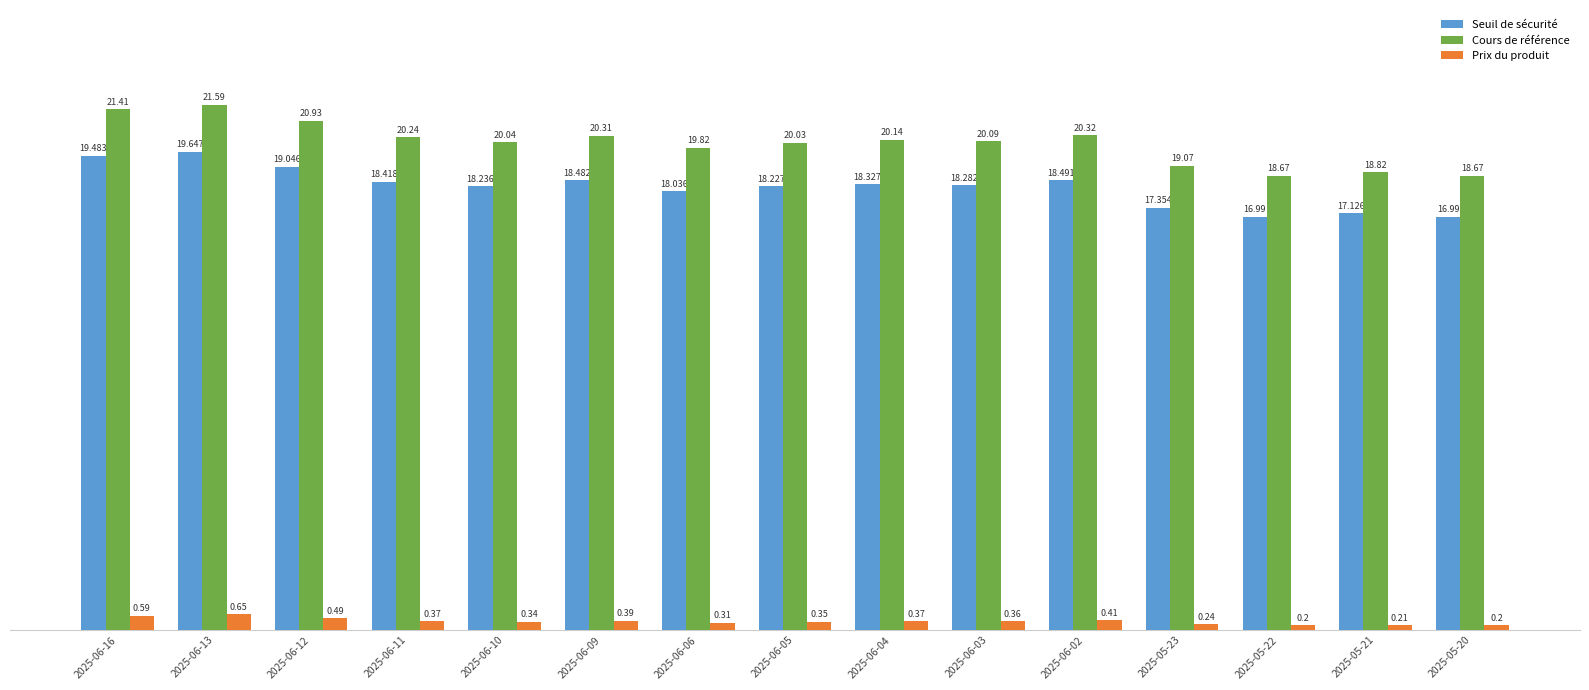

Which series has the largest total across all categories?

Cours de référence